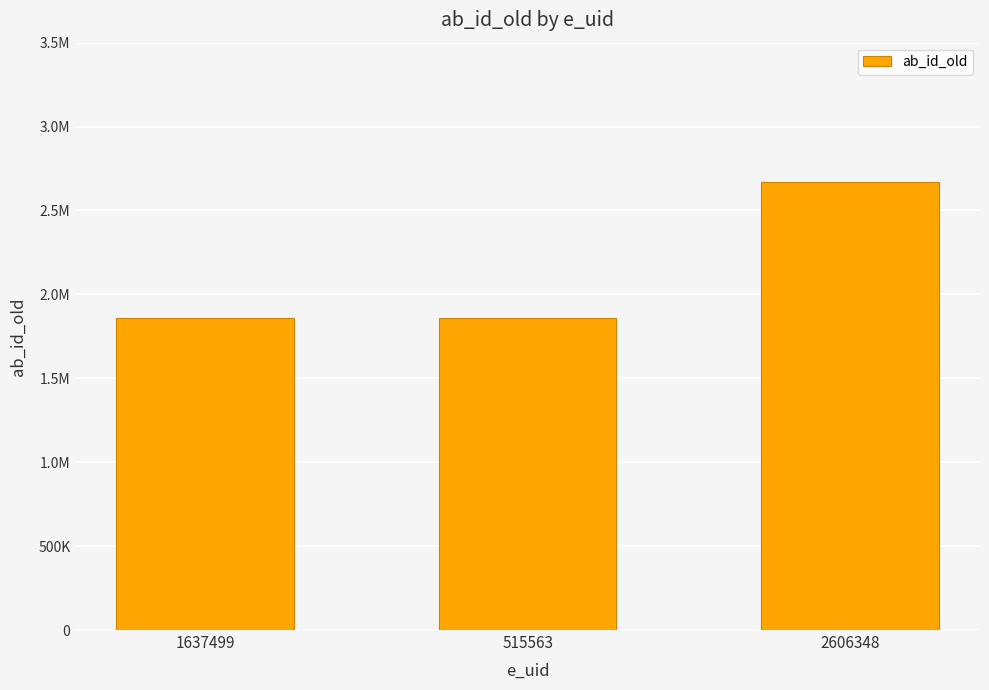

What is the greatest value displayed?

2670892